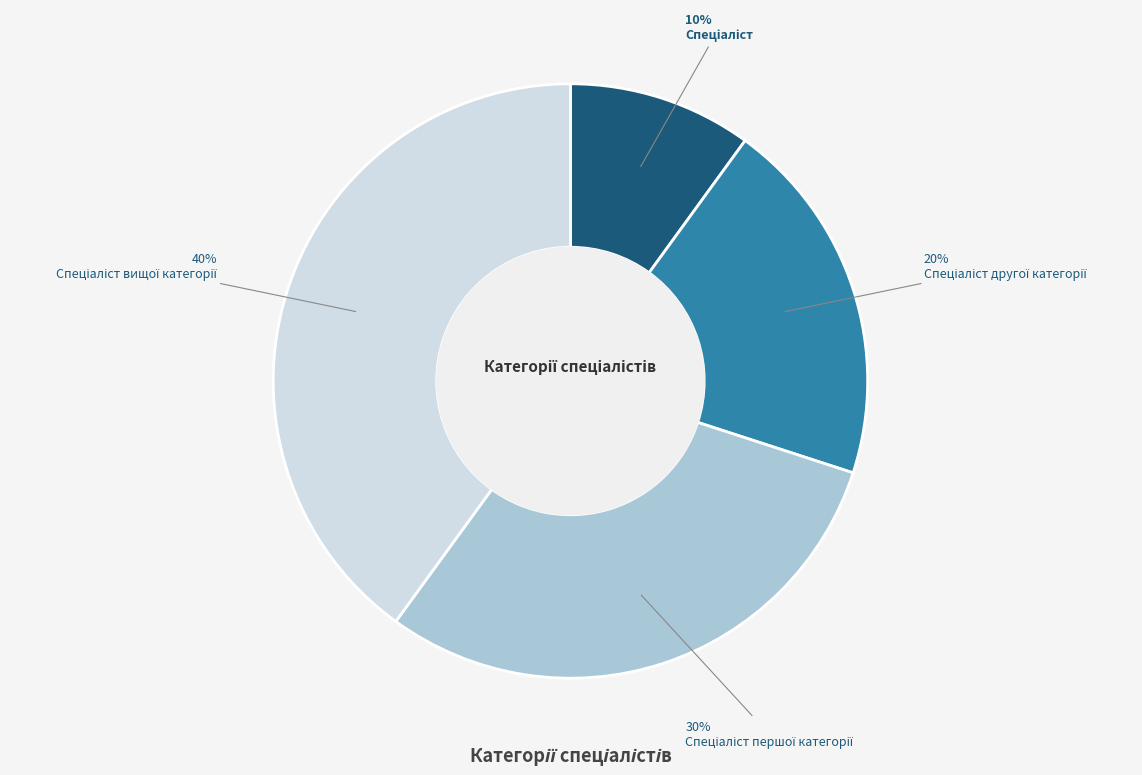

To the nearest percent, what is the average slice percentage?

25%